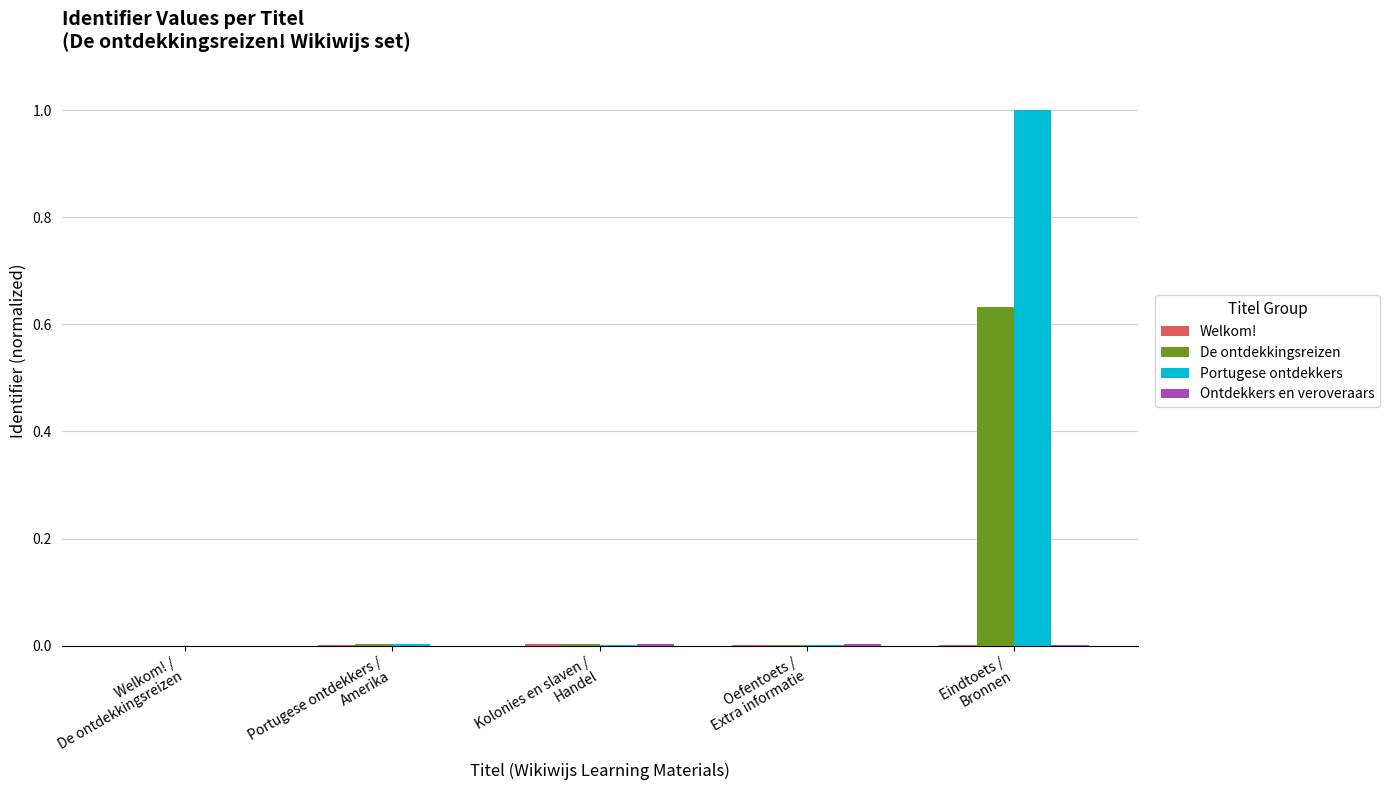

Which series has the largest total across all categories?

Portugese ontdekkers